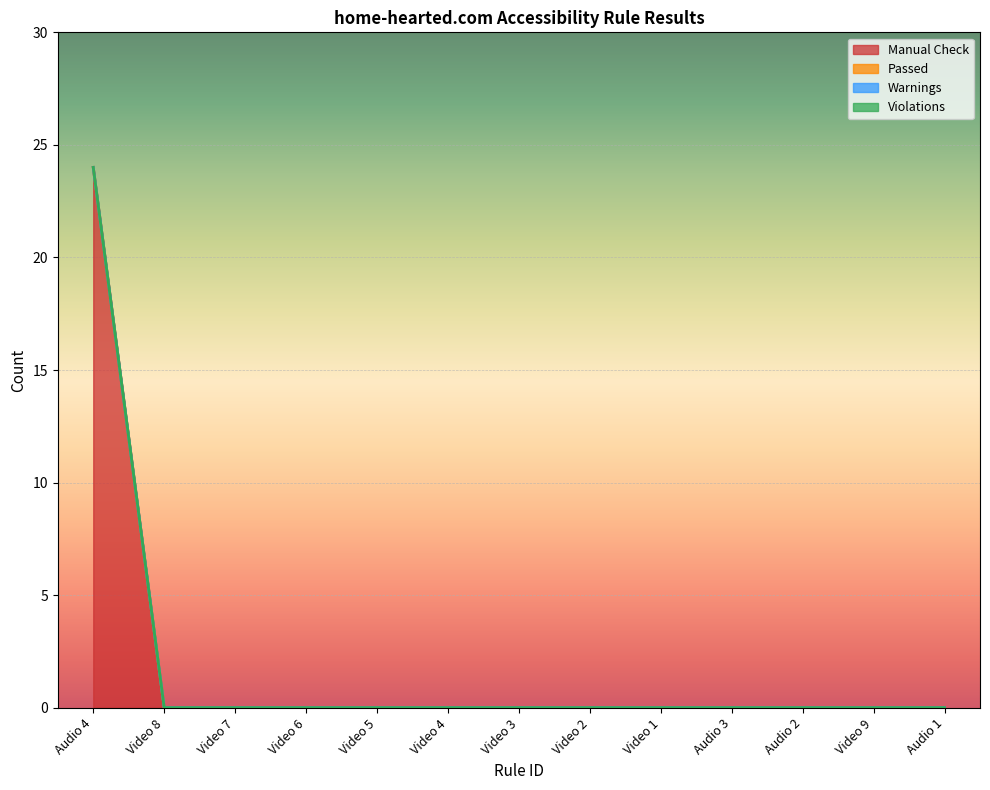

Which series has the largest range (max minus min)?

Manual Check